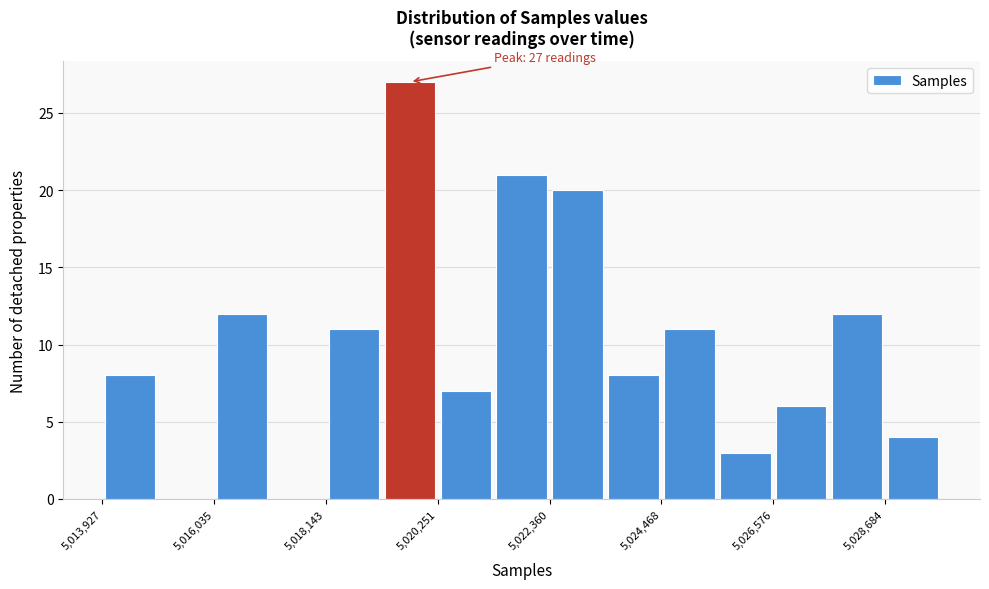

Around what value on the x-axis is the tallest bar? Give the approximate position of its centre, as read against the axis.

5019500